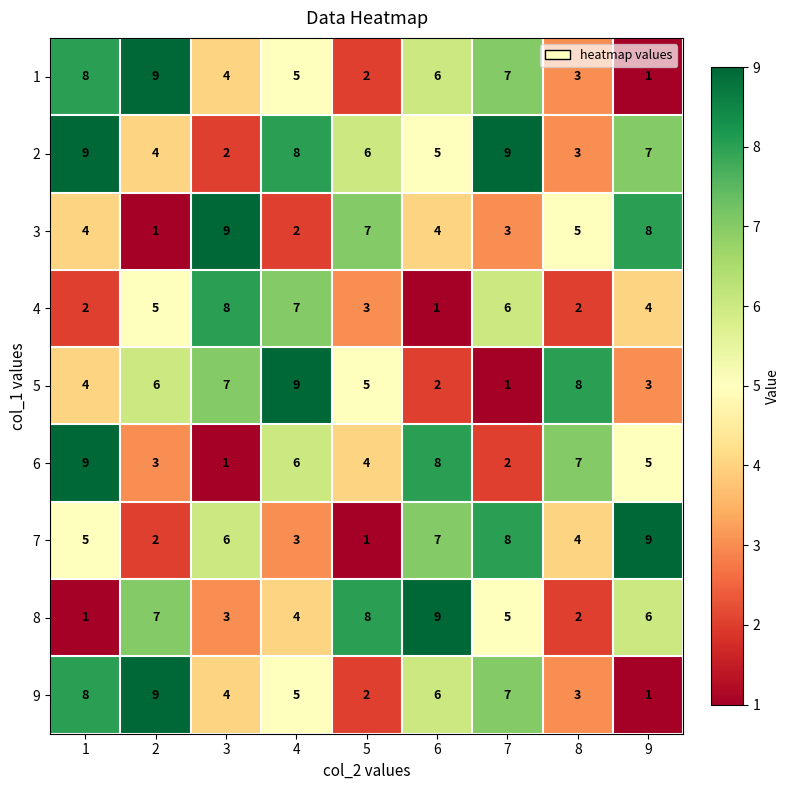

What is the greatest value displayed?

9